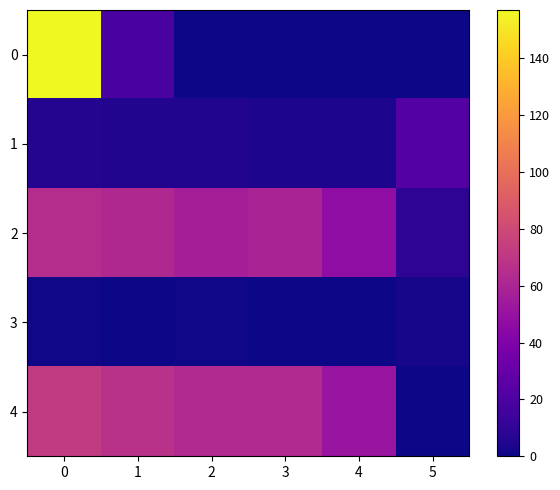

Reading right to left, list all the values displayed in this chart.

0: 5=0	4=0	3=0	2=0	1=19	0=157
1: 5=23	4=4	3=4	2=5	1=5	0=6
2: 5=9	4=47	3=59	2=57	1=62	0=65
3: 5=2	4=0	3=0	2=1	1=0	0=1
4: 5=0	4=51	3=63	2=63	1=67	0=72